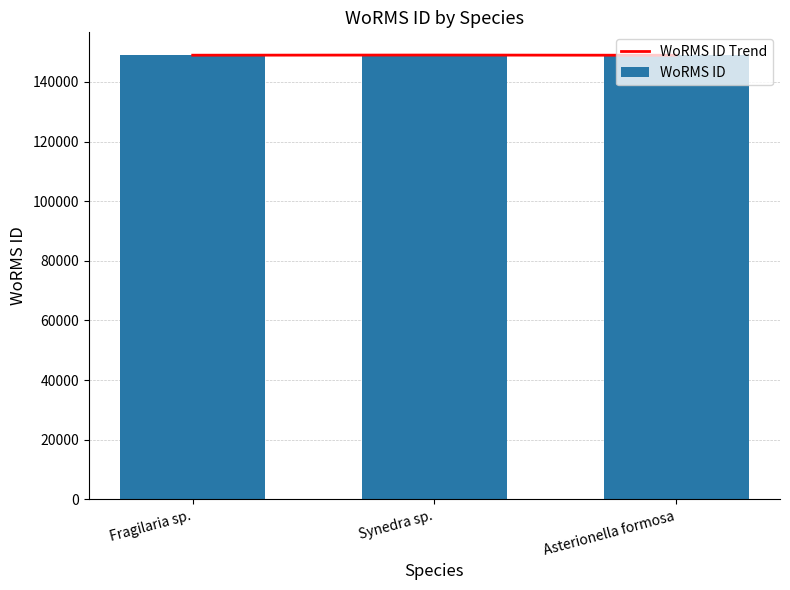

List the series in order of their peak value, lowest first.

WoRMS ID Trend, WoRMS ID